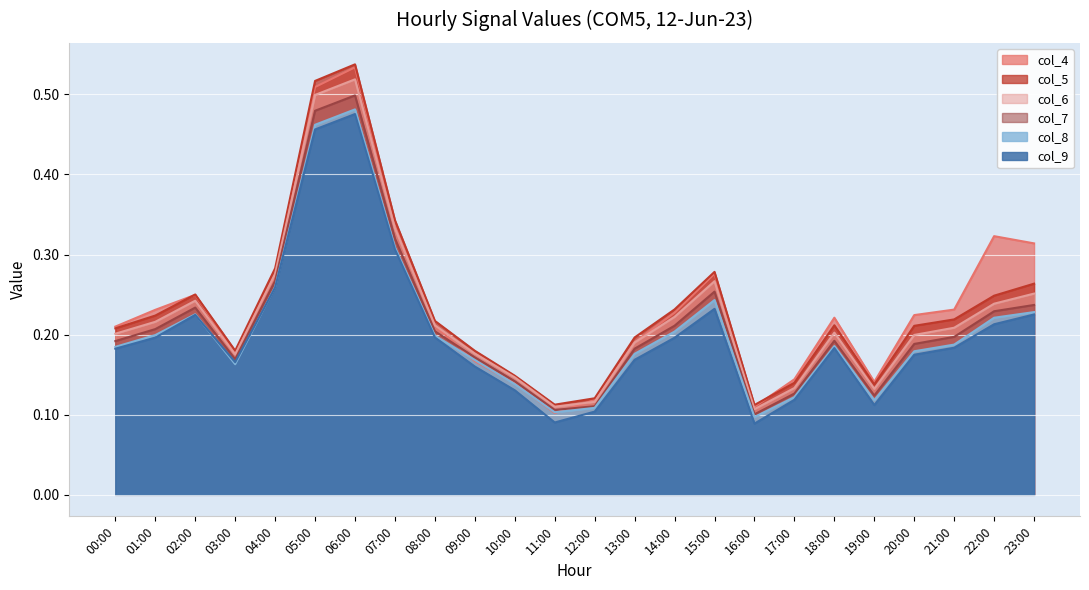

How many interior local valleys does the col_5 series have?

4